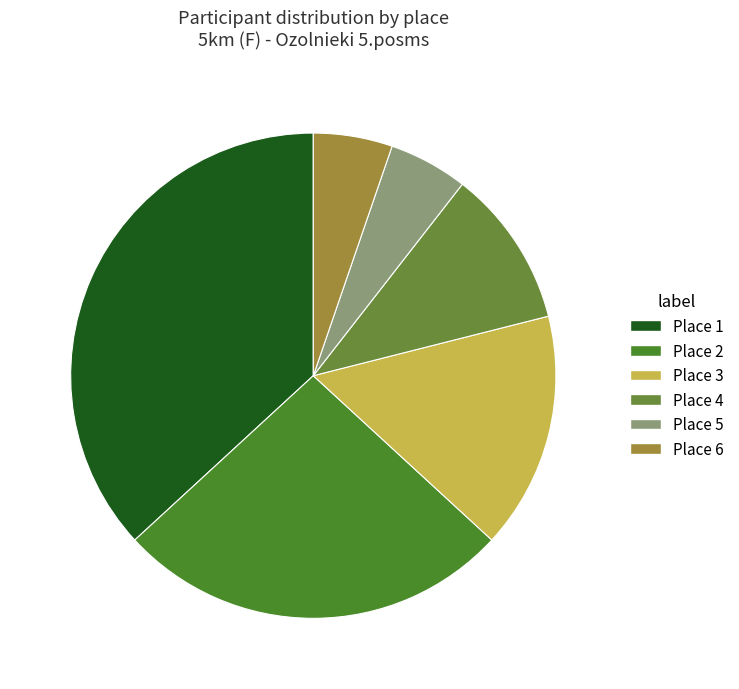

Which slice is the largest?

Place 1